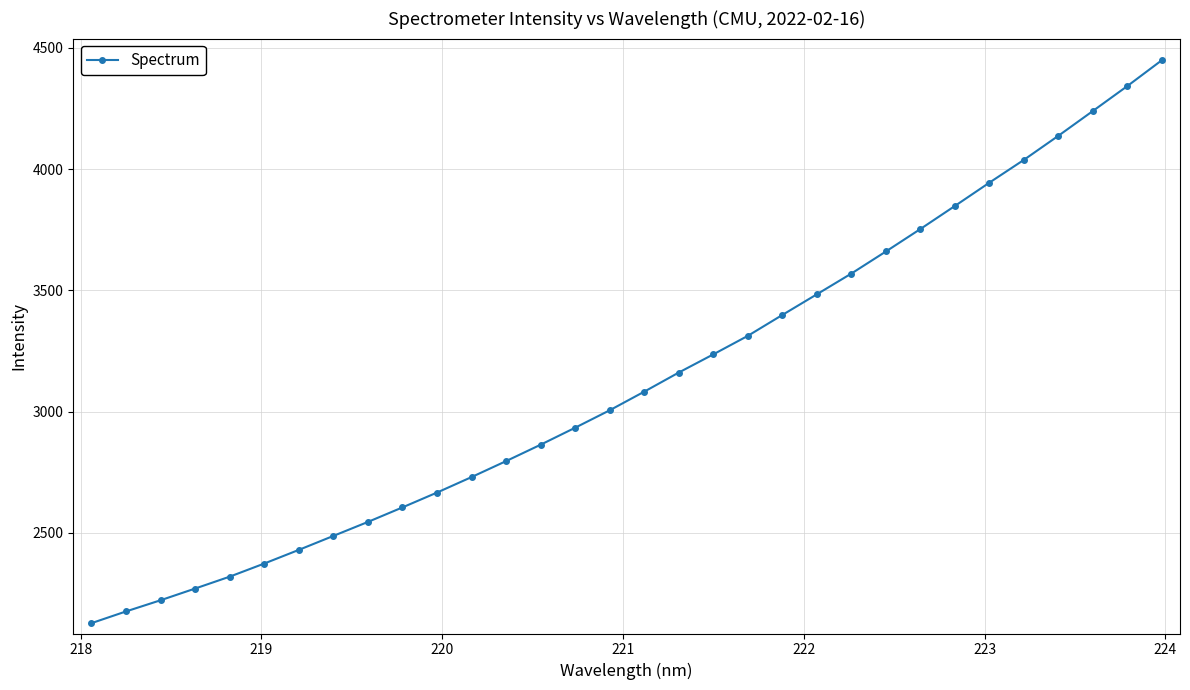

What is the value of the 21st point from the left?

3398.9